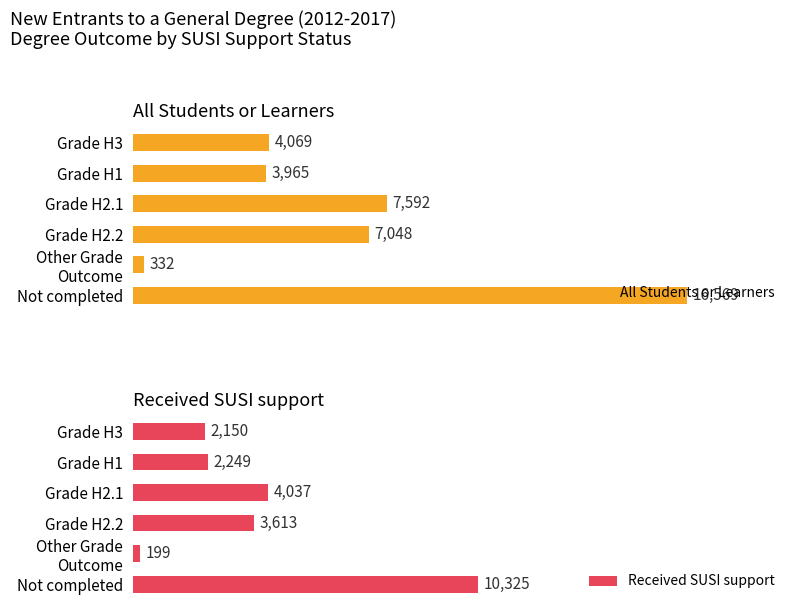

Where is All Students or Learners nearest to the value 8450?

Grade H2.1